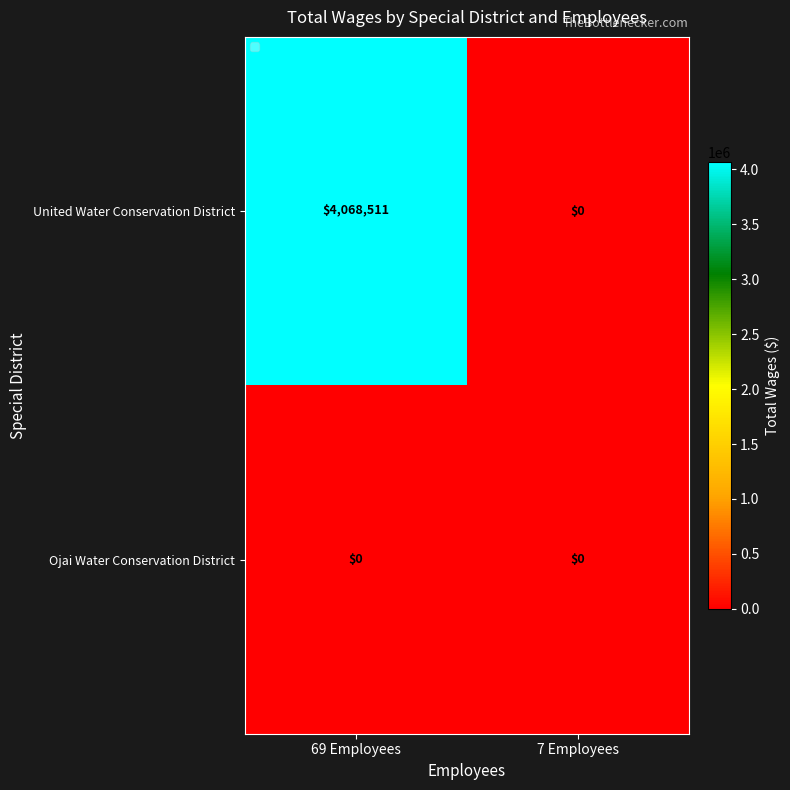

What is the maximum value shown in the chart?

4068511